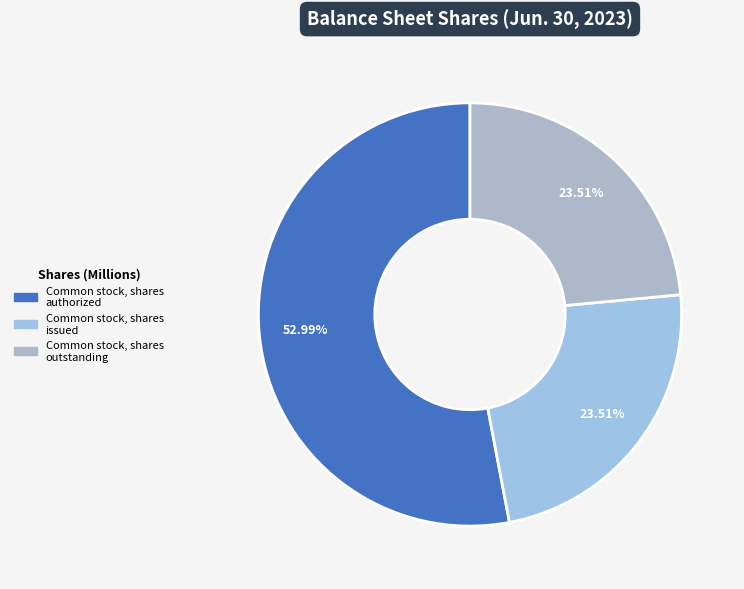

How many segments does this pie chart have?

3